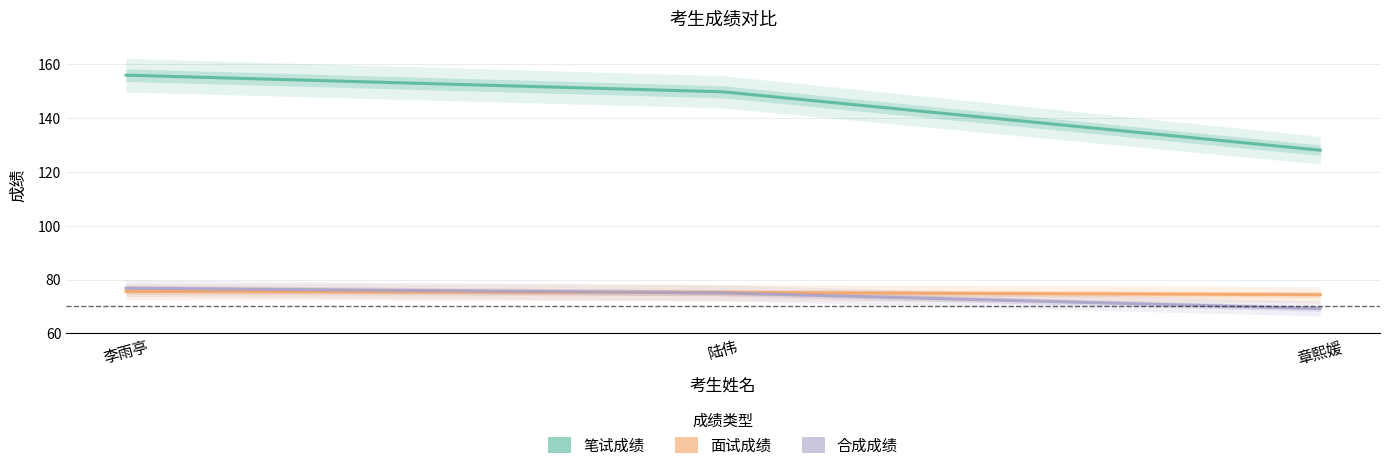

Which label corresponds to the smallest value in the chart?

章熙媛